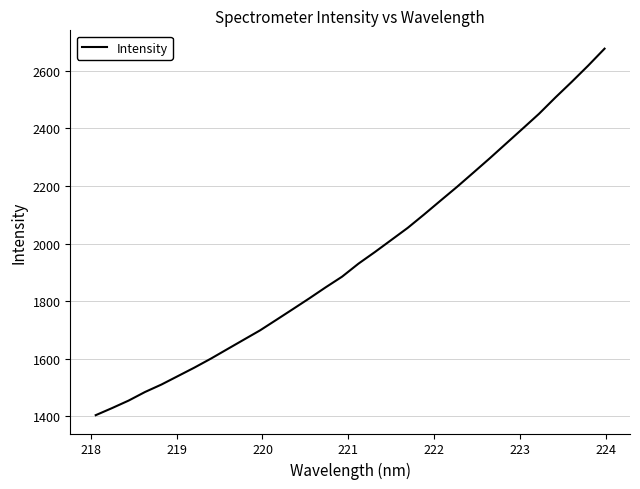

What is the minimum value shown in the chart?

1403.4